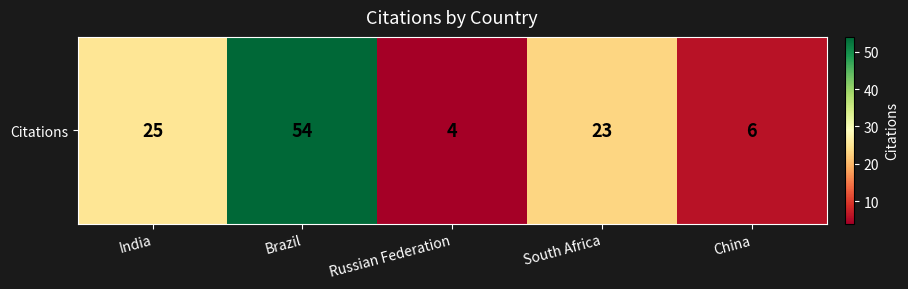

What is the sum of the values at China and Russian Federation?

10